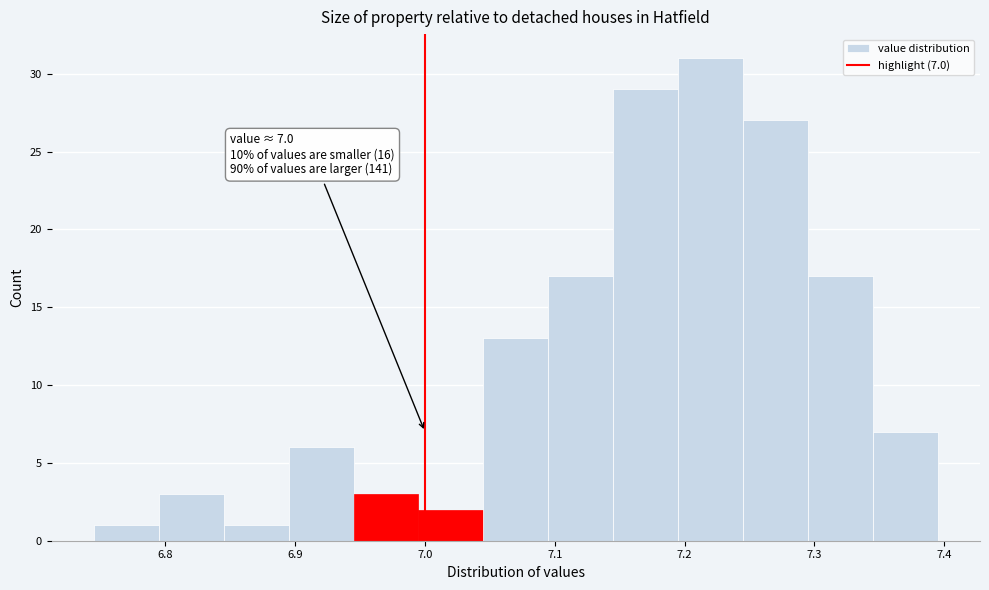

Which range on the x-axis has the tallest bar?

7.195 to 7.245